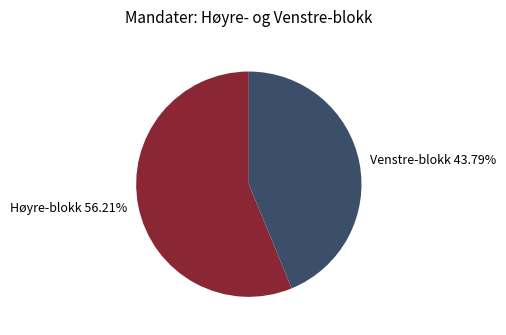

Which category has the smallest portion of the pie?

Venstre-blokk 43.79%